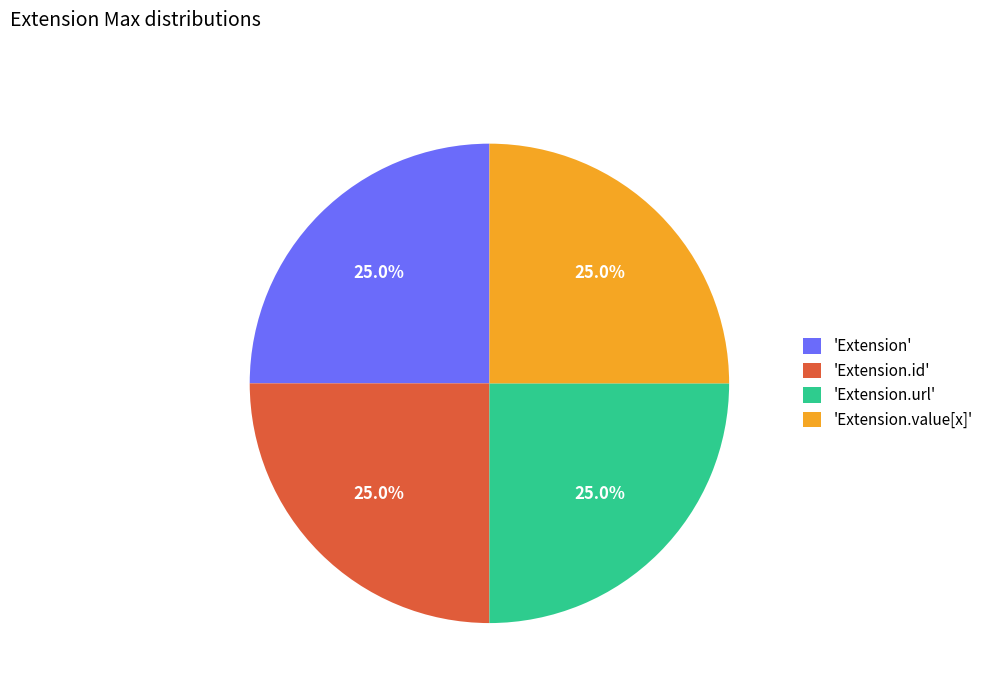

What is the total percentage of 'Extension' and 'Extension.url'?

50.0%